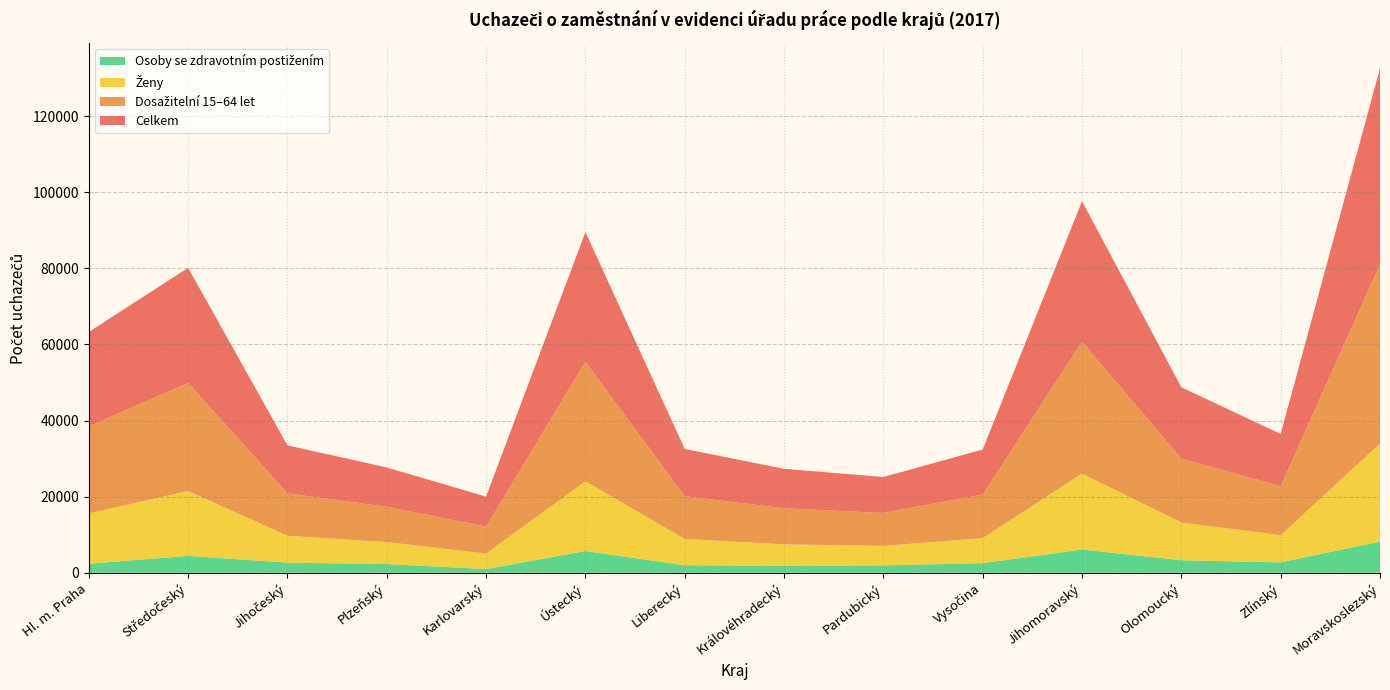

Reading left to right, list all the values displayed in this chart.

Celkem: 24767	30255	12590	10339	7881	34103	12413	10375	9447	11831	36921	18728	13728	51537
Dosažitelní 15–64 let: 22898	28390	11154	9278	7079	31411	11228	9480	8666	11445	34670	16803	12874	47111
Ženy: 13241	17055	7089	5773	4066	18342	6920	5599	5113	6591	19951	9925	7147	25759
Osoby se zdravotním postižením: 2374	4448	2652	2292	984	5707	1976	1871	1952	2524	6112	3295	2735	8202